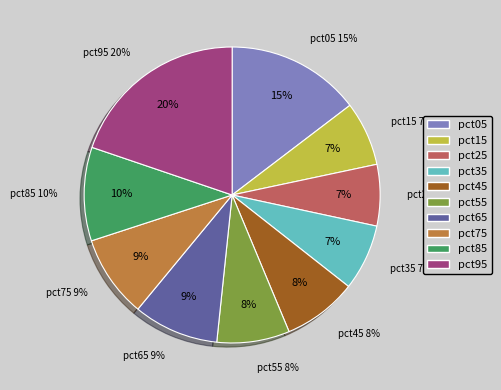

What is the largest slice in the pie chart?

pct95